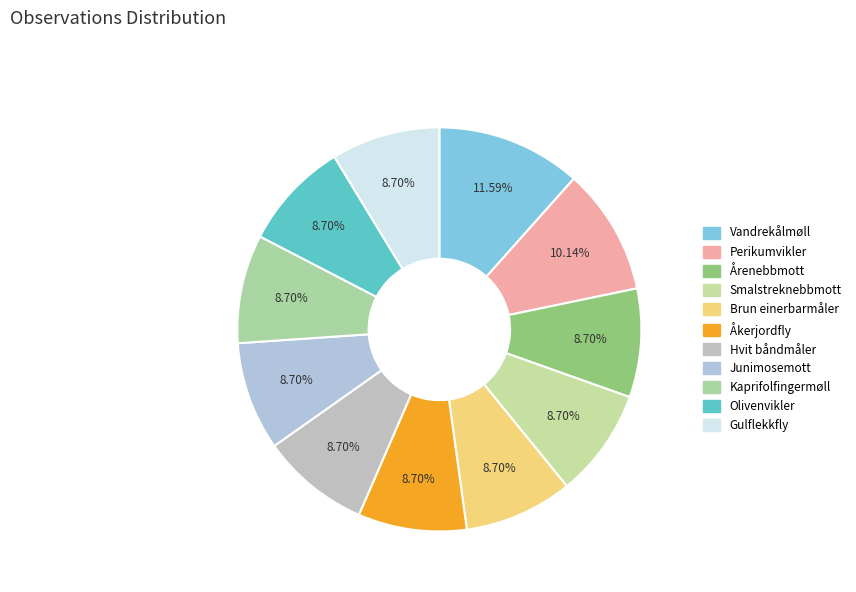

Combined, do Vandrekålmøll and Åkerjordfly account for over 50%?

No